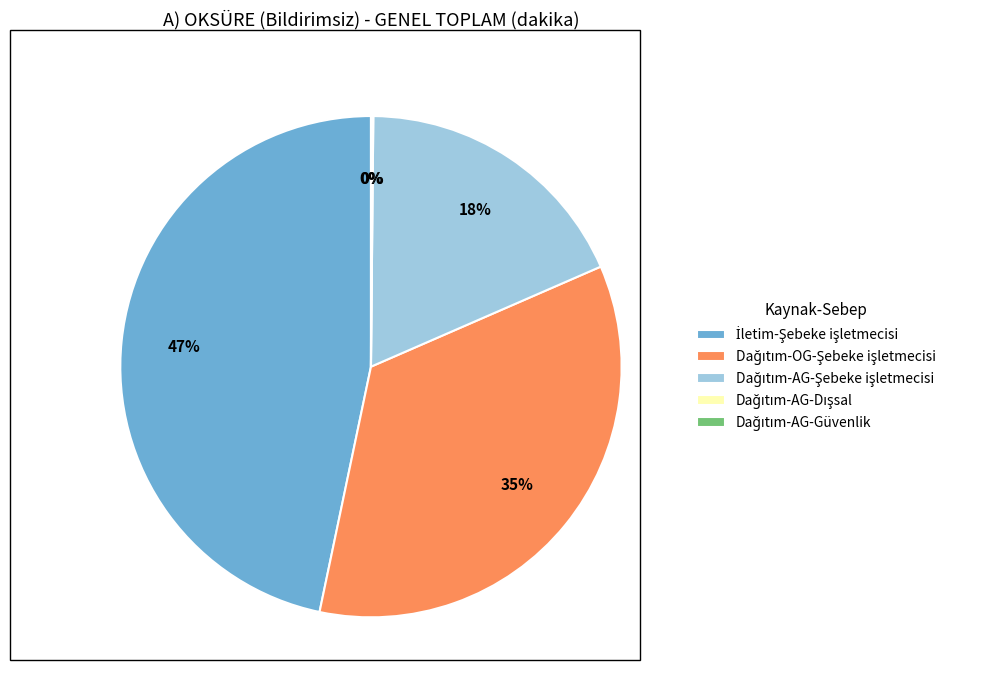

Is there any slice that represents more than half of the pie?

No